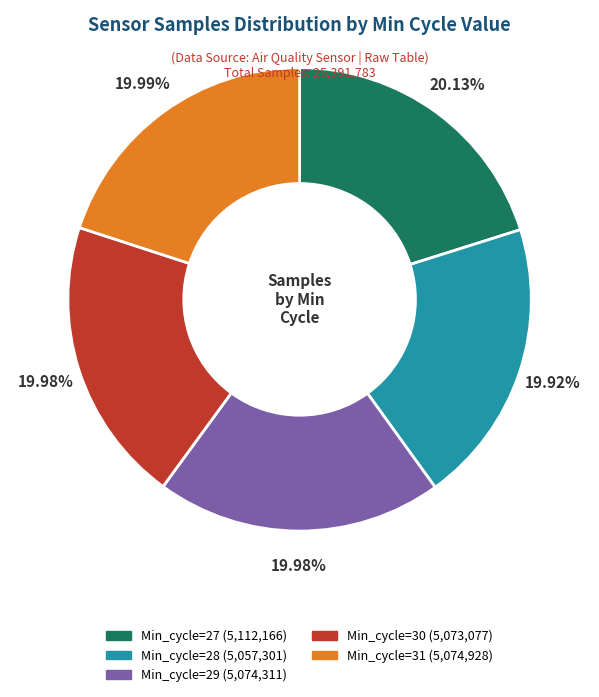

What percentage is the Min_cycle=29 slice, to the nearest percent?

20%